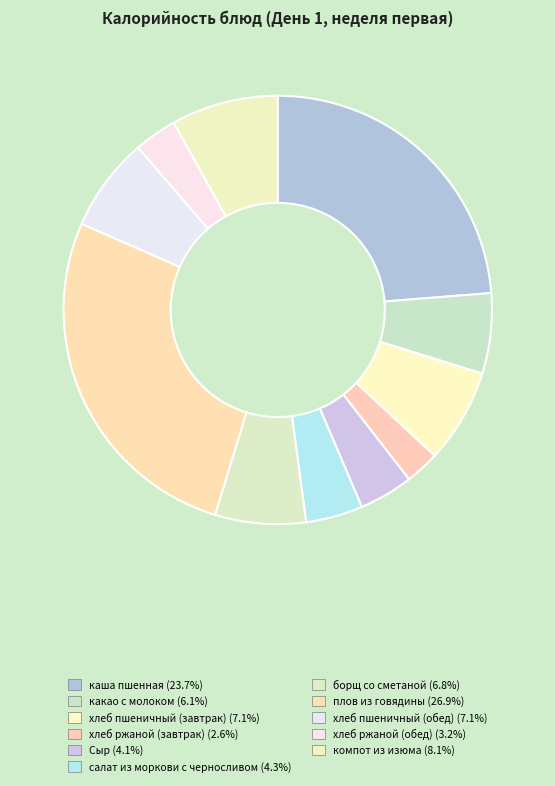

Does any single category account for the majority?

No